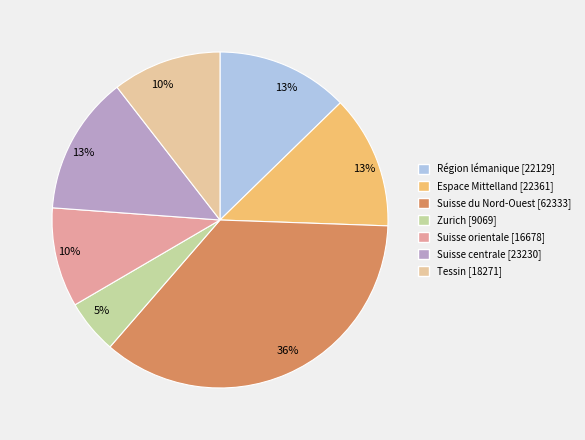

Combined, do Zurich and Suisse orientale account for over 50%?

No